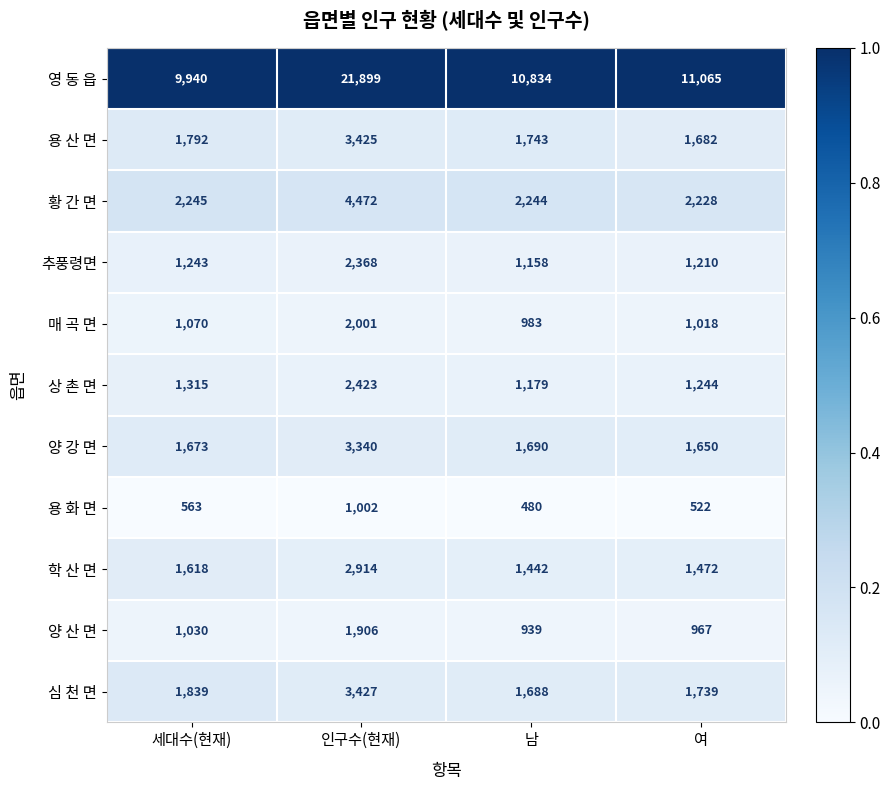

Which label corresponds to the smallest value in the chart?

남